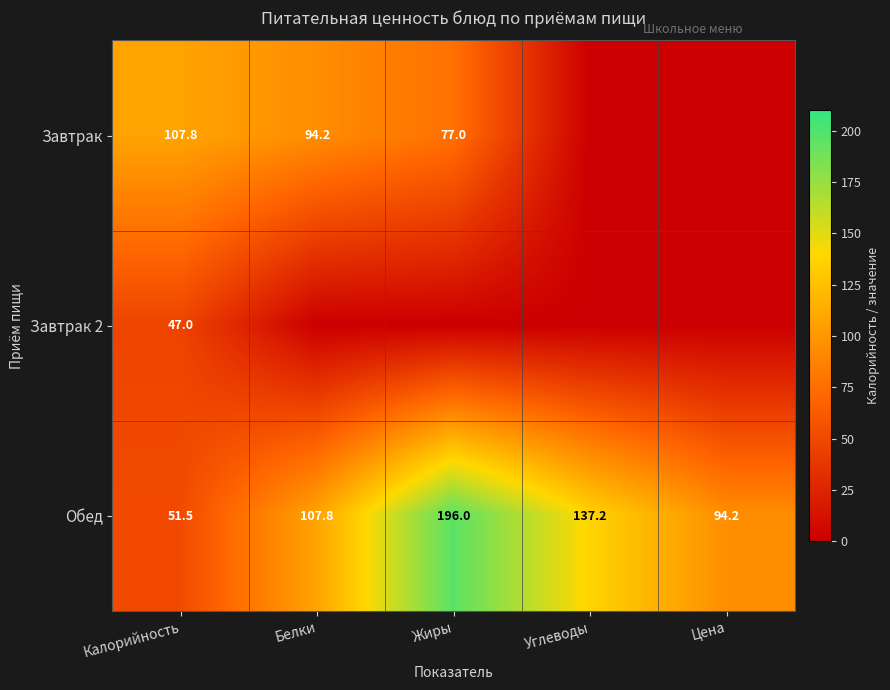

What is the difference between the Обед values at Калорийность and Цена?

42.7